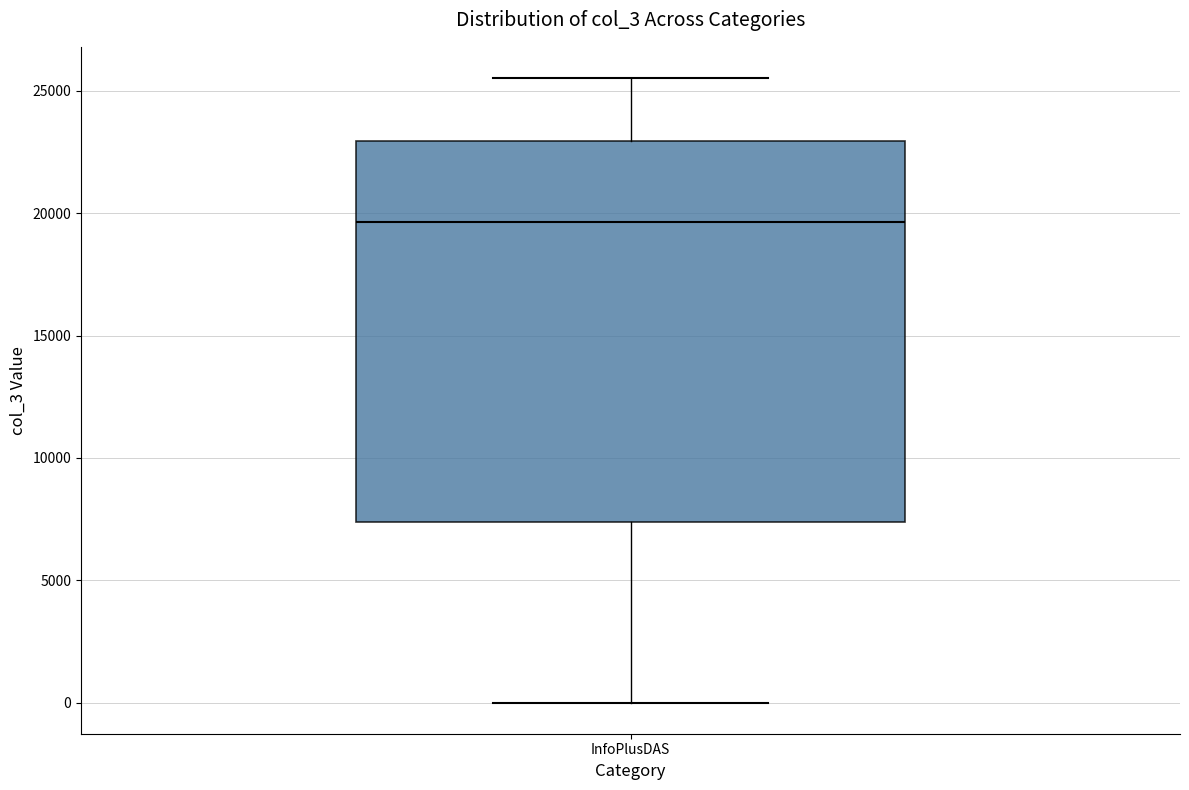

Transcribe this box plot: give where the median line is, the range the box spans, and where the two whiskers end, as read against the y-axis. The values are not printed on the chart, so give them approximately, as read against the axis.

median 19500, box 7500 to 23000, whiskers 0 to 25500